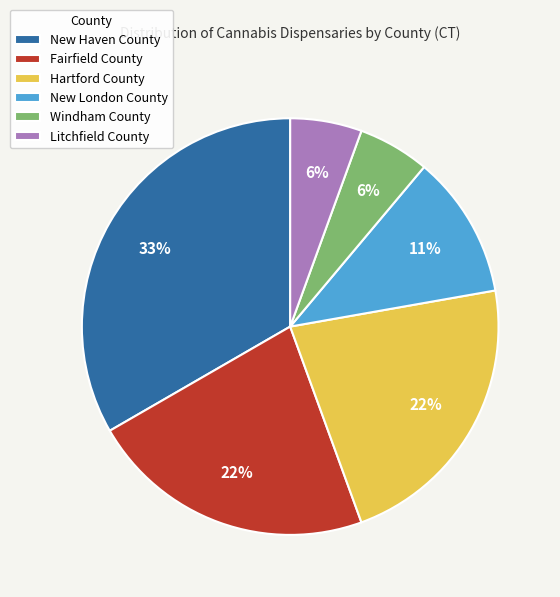

Which category has the biggest portion of the pie?

New Haven County